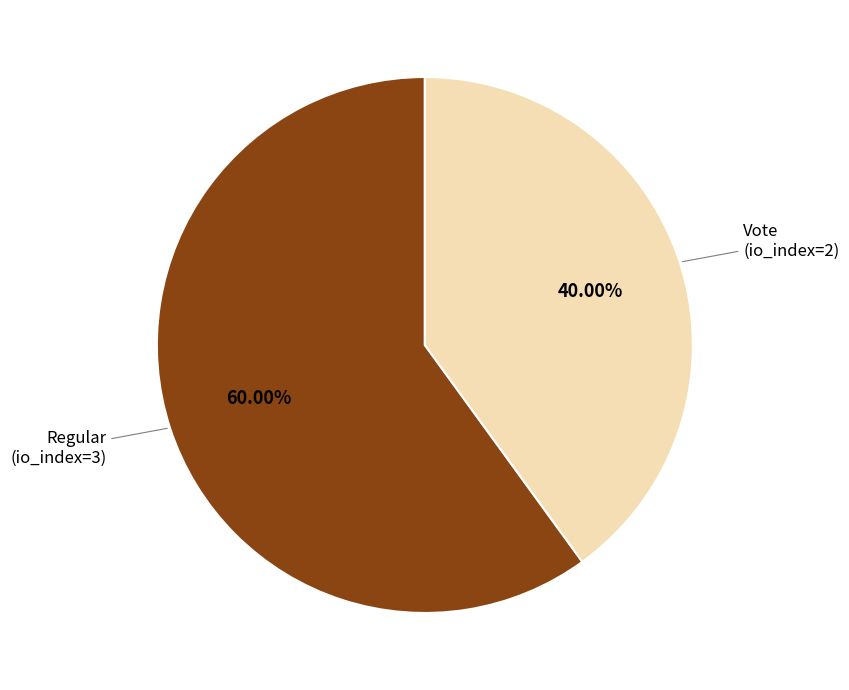

What is the smallest slice in the pie chart?

Vote